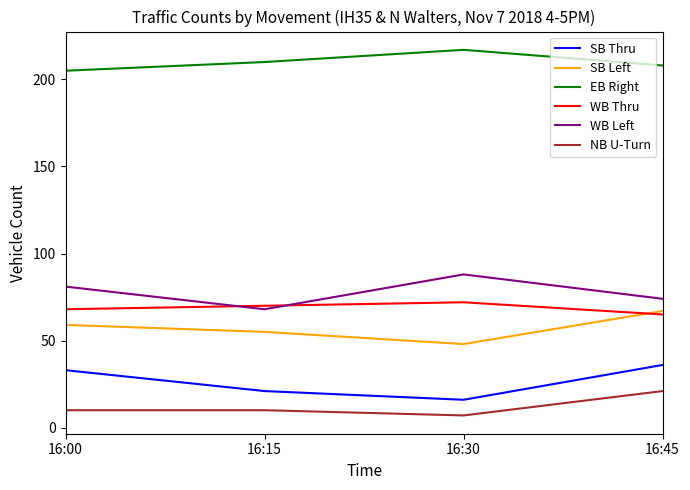

What are all the series names shown in the legend?

SB Thru, SB Left, EB Right, WB Thru, WB Left, NB U-Turn